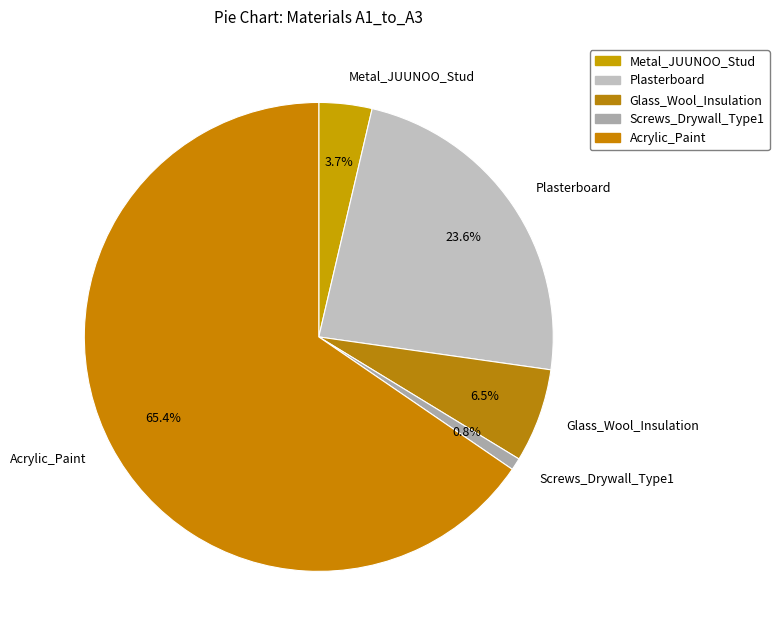

To the nearest percent, what is the combined percentage of Acrylic_Paint and Glass_Wool_Insulation?

72%